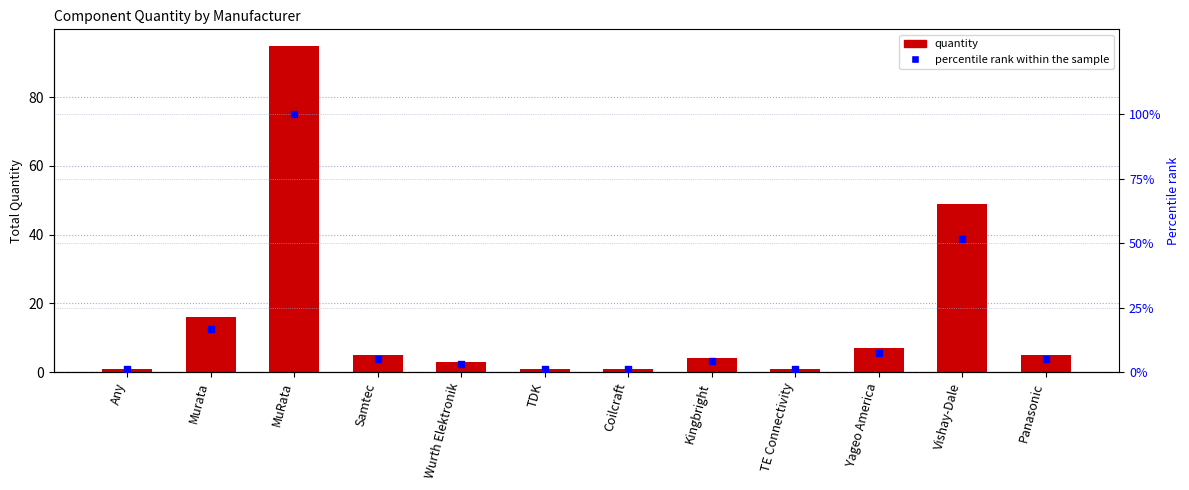

What is the total value across all series at Samtec?

10.3